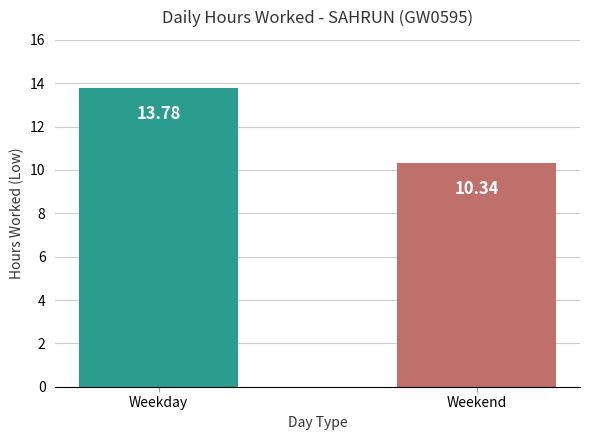

Rank the categories by value from highest to lowest.

Weekday, Weekend